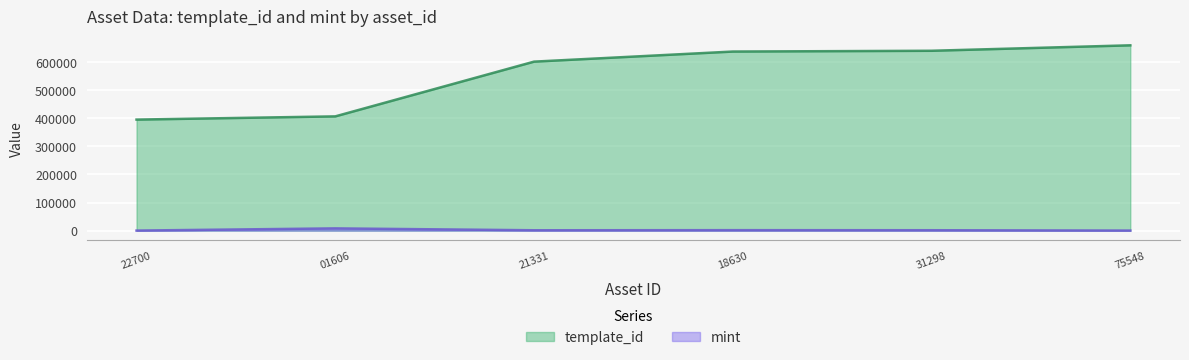

How many distinct data groups are displayed?

2